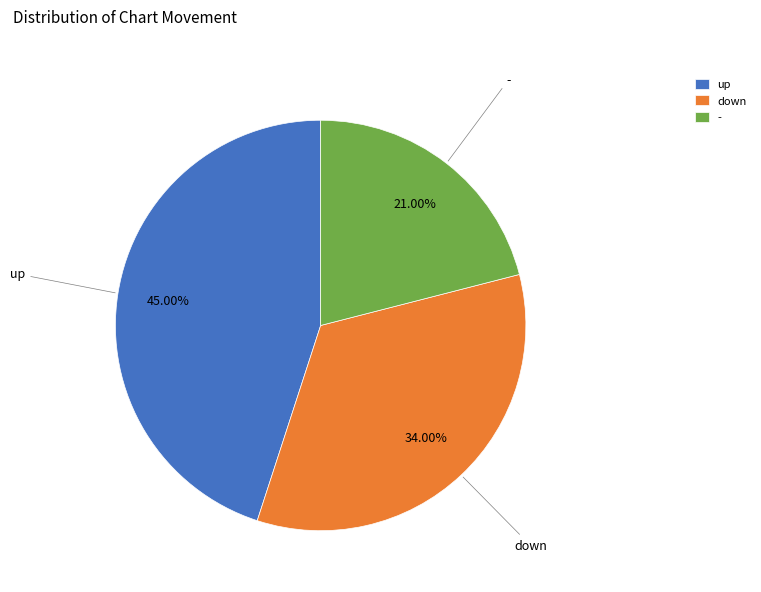

How many slices are in this pie chart?

3